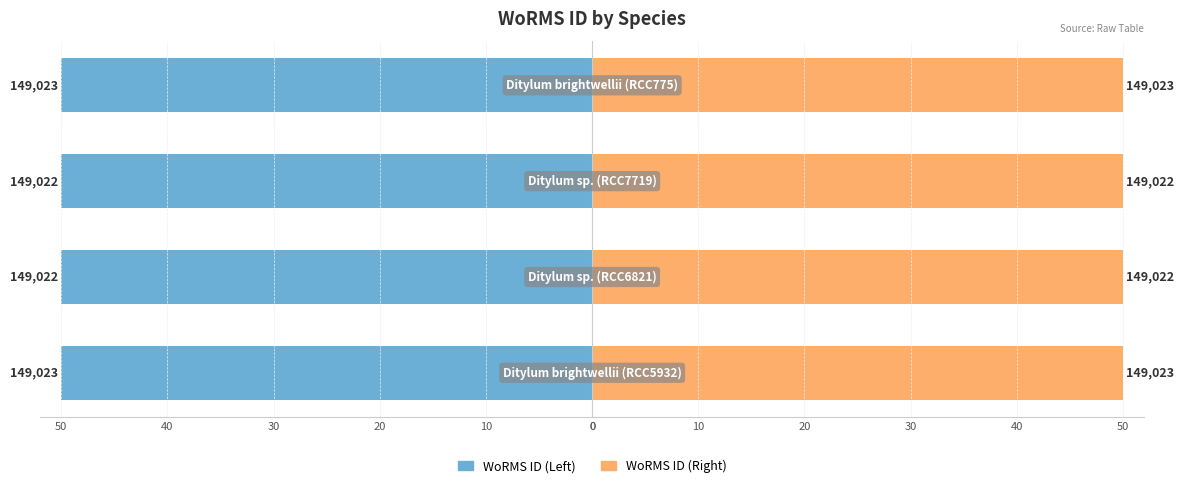

True or false: WoRMS ID (Right) has a value of 50.0 at 20.

True